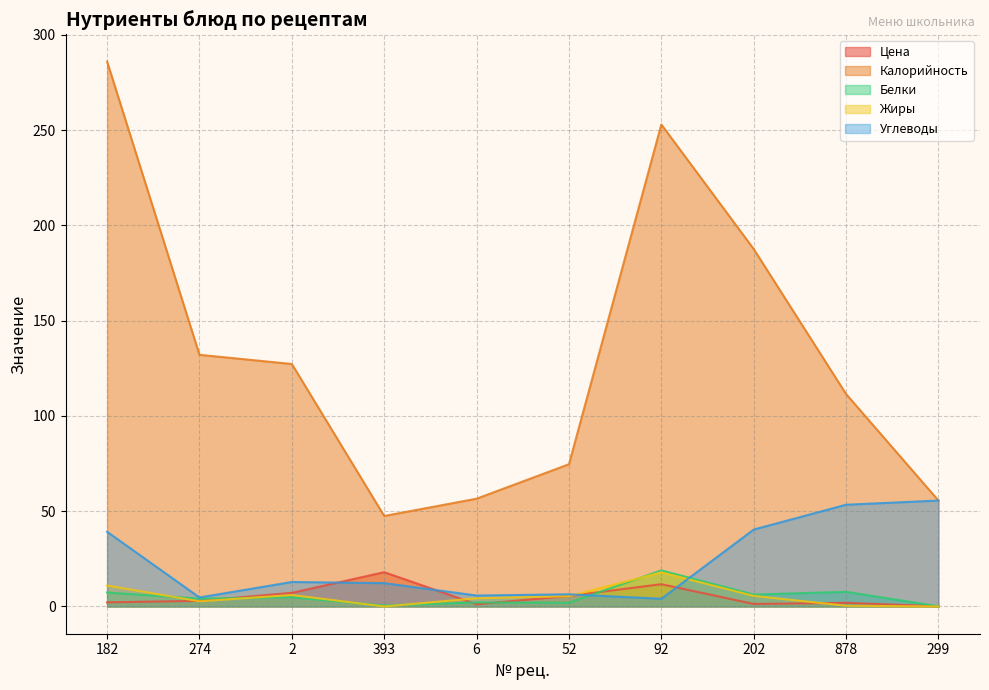

Rank the series at 274 from lowest to highest value.

Жиры, Цена, Белки, Углеводы, Калорийность